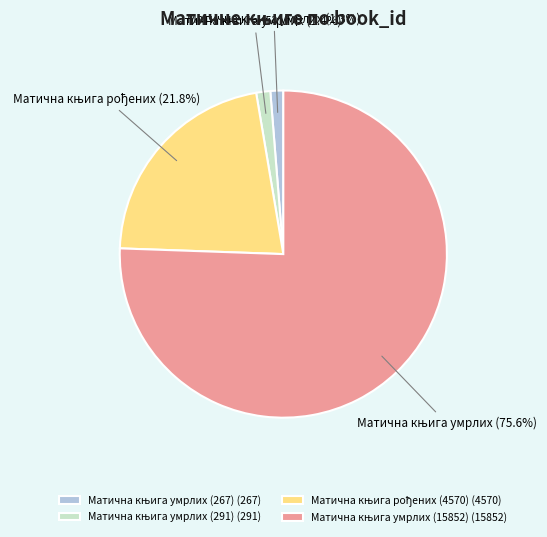

Is there a majority slice in this chart?

Yes